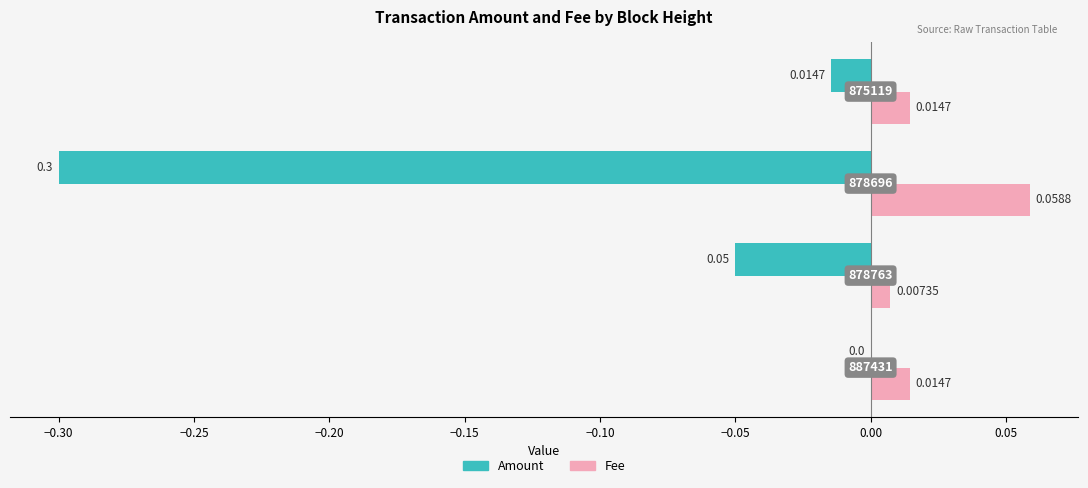

Which series has the largest total across all categories?

Fee